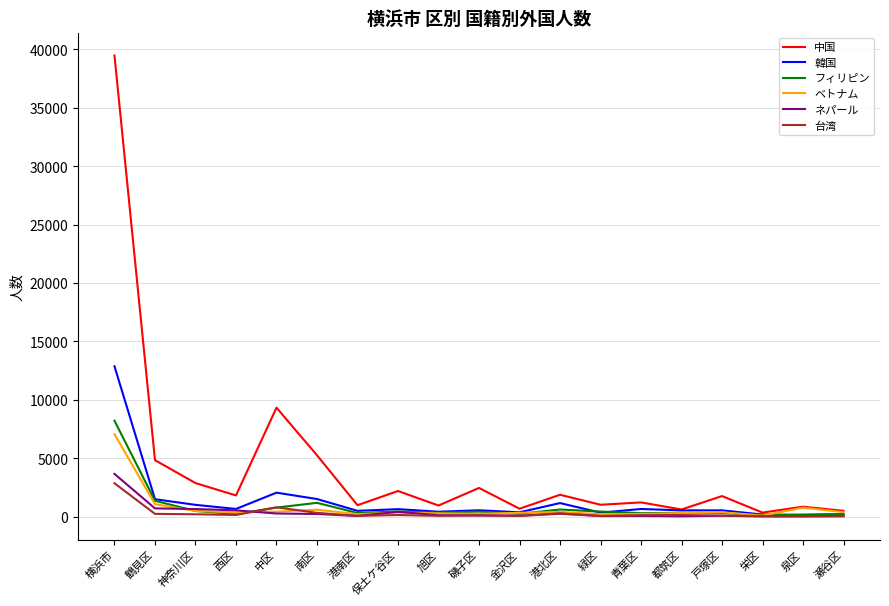

True or false: ベトナム and フィリピン intersect in this chart.

True